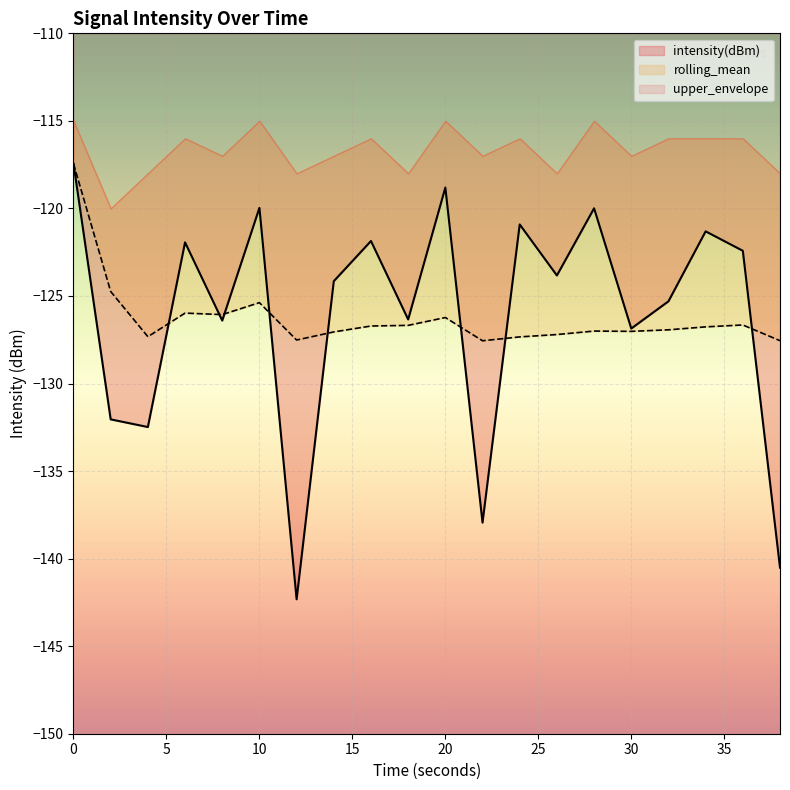

How many data points in intensity(dBm) are less than -123?

11